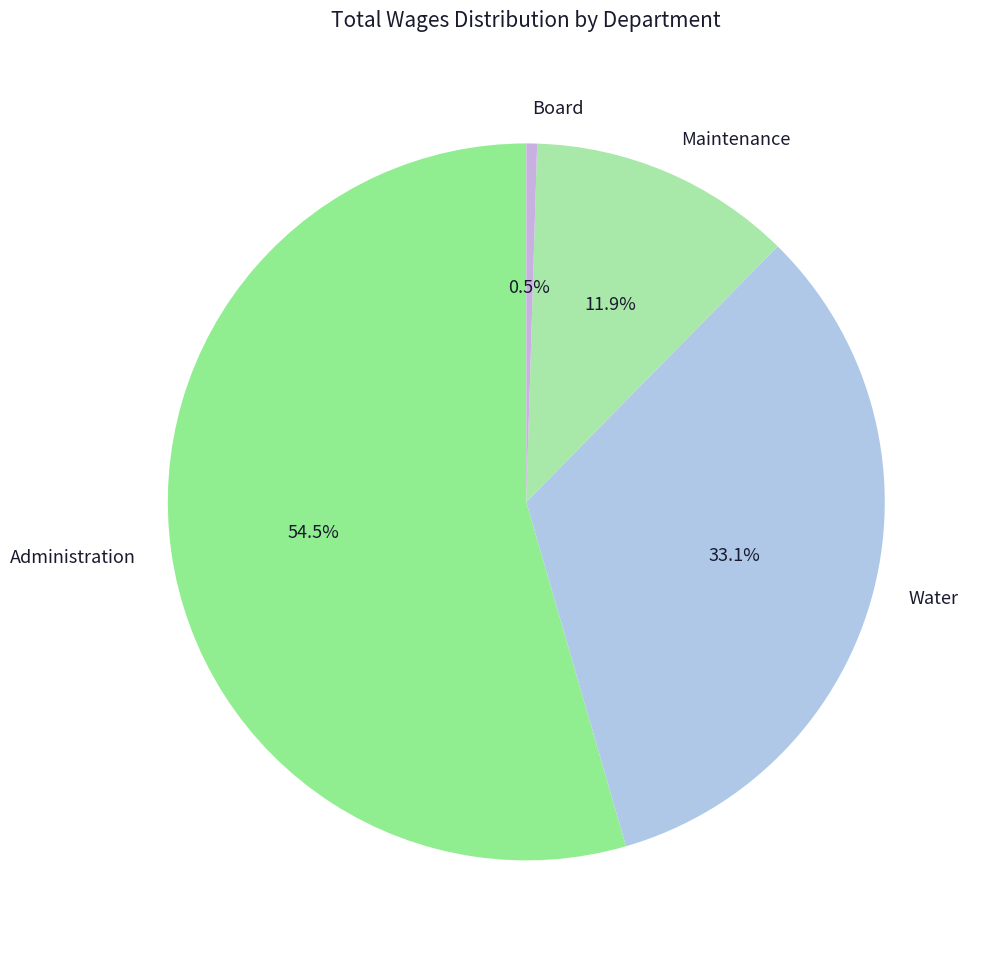

How many segments does this pie chart have?

4